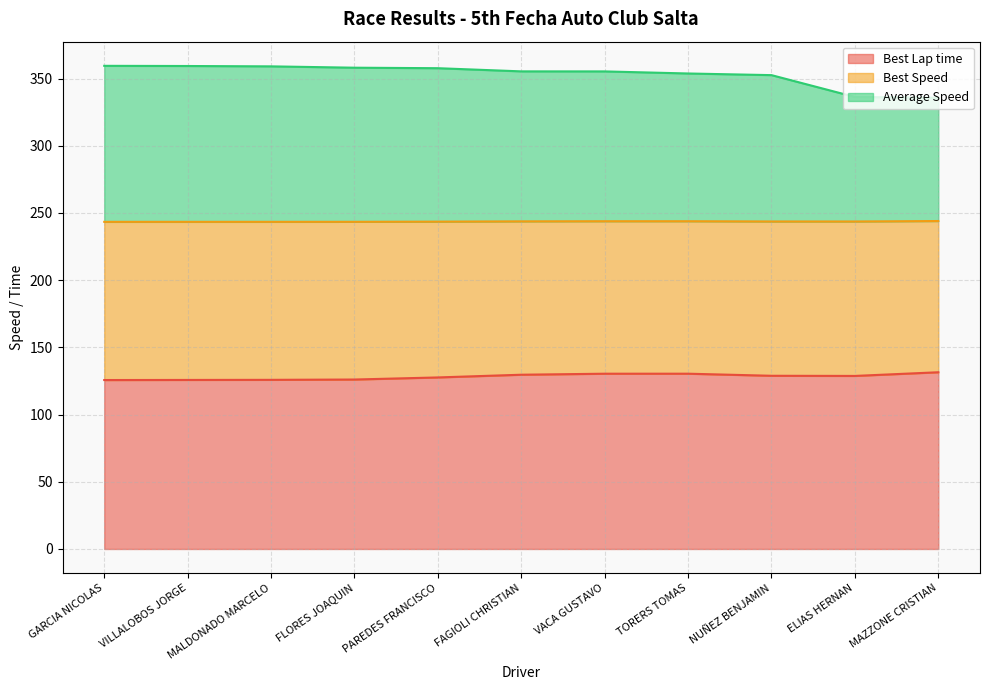

The Best Speed series shows 137.5 at MAZZONE CRISTIAN. True or false?

False